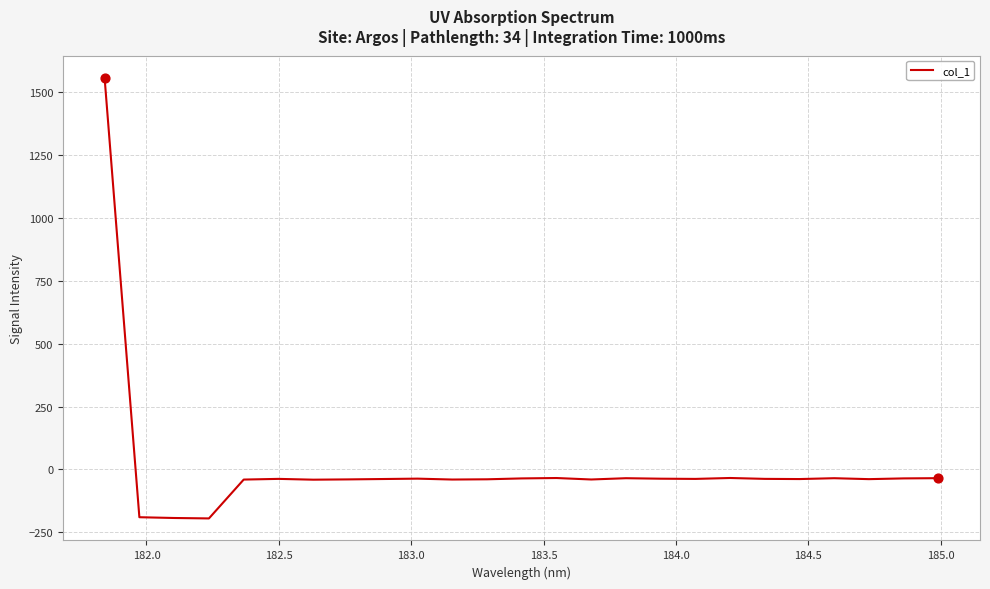

What is the difference between the maximum and minimum values?

1753.1